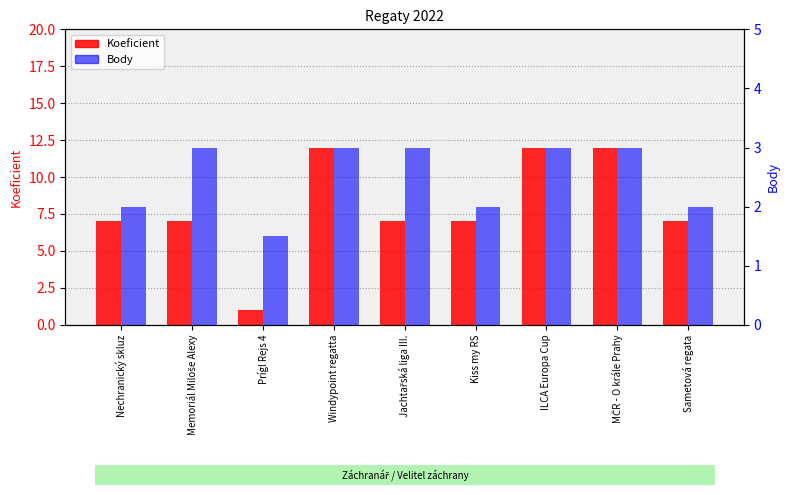

What is the difference between the second highest and minimum values in the Koeficient series?

11.0